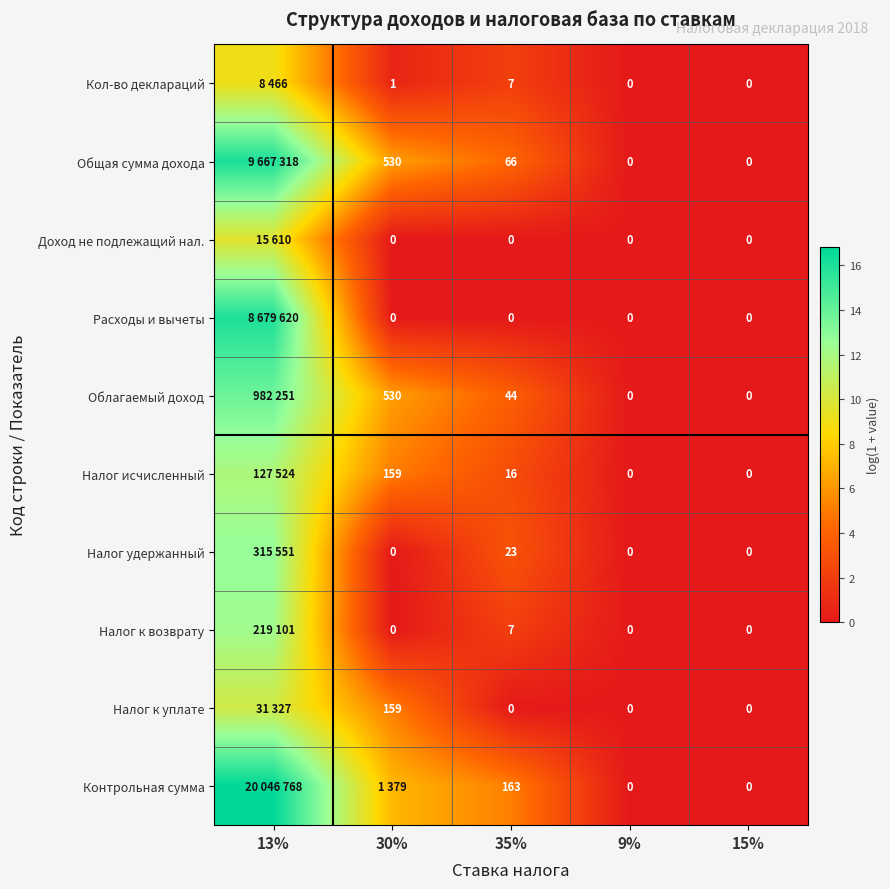

Between 35% and 15%, which series saw the biggest shift?

Контрольная сумма